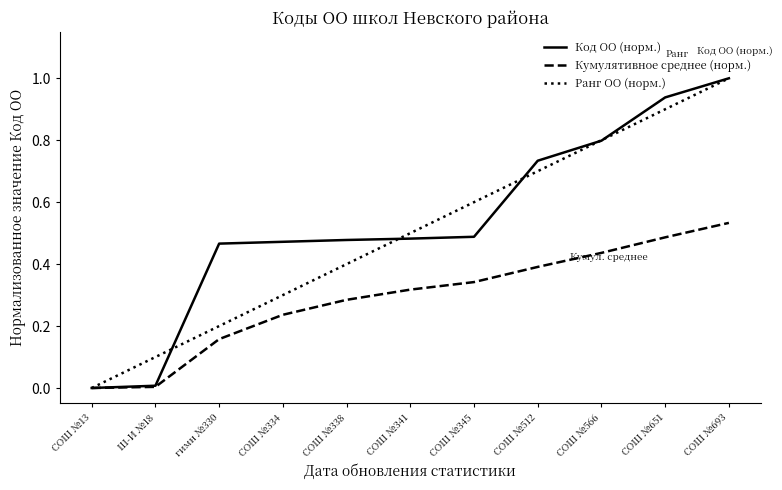

What is the total value across all series at СОШ №334?

1.0